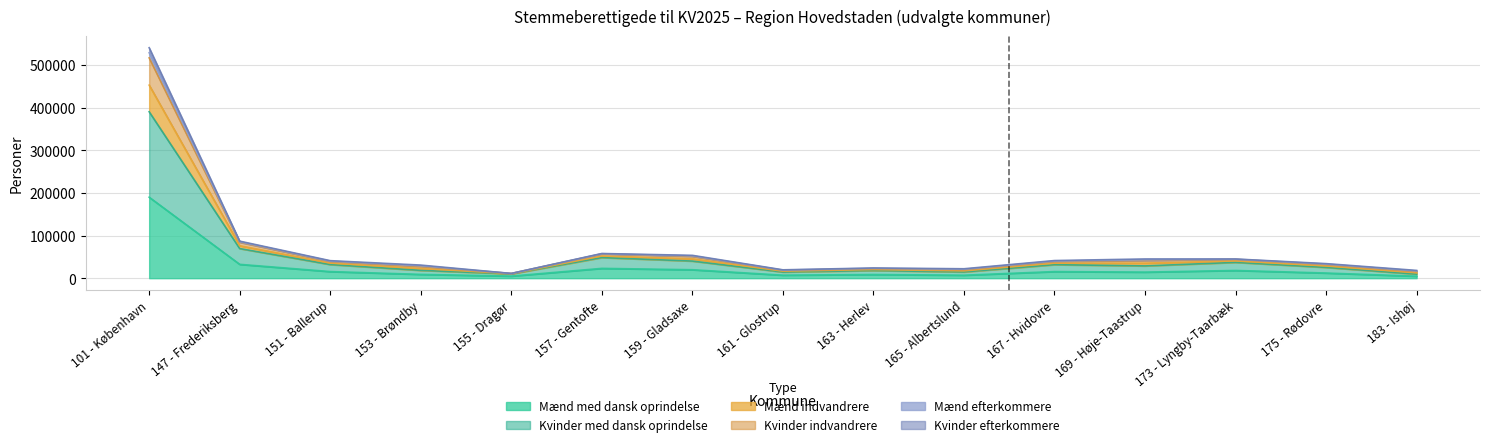

What value does the Mænd med dansk oprindelse series have at 183 - Ishøj?

4650